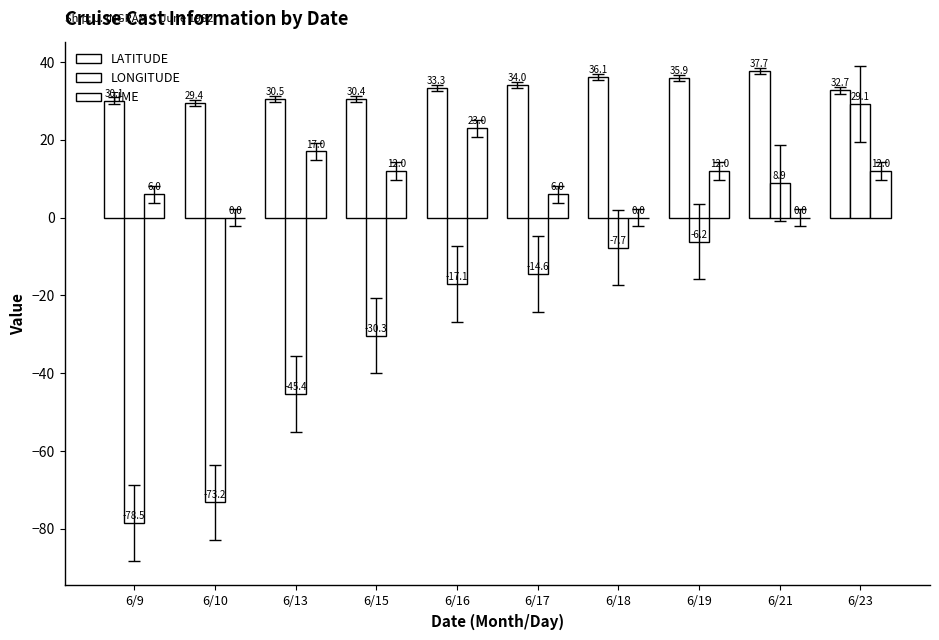

What is the difference between the maximum and minimum values in the TIME series?

23.0